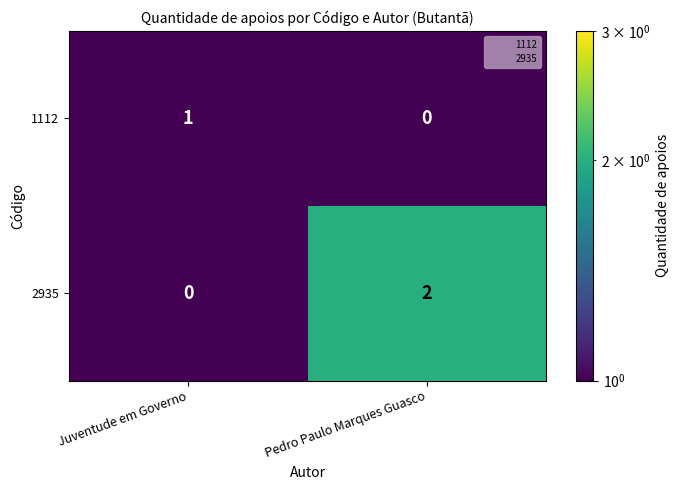

Count the number of categories in the chart.

2